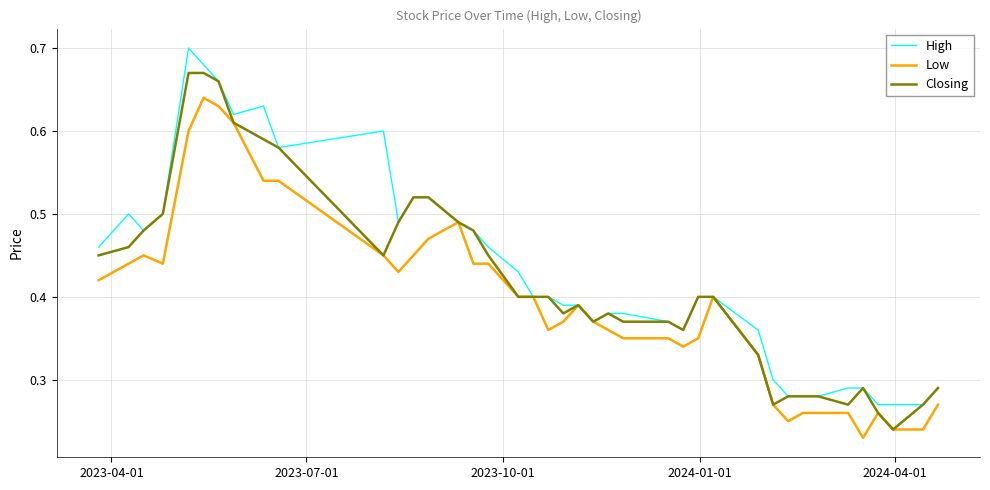

Count the High values in the range 0 to 1.

40